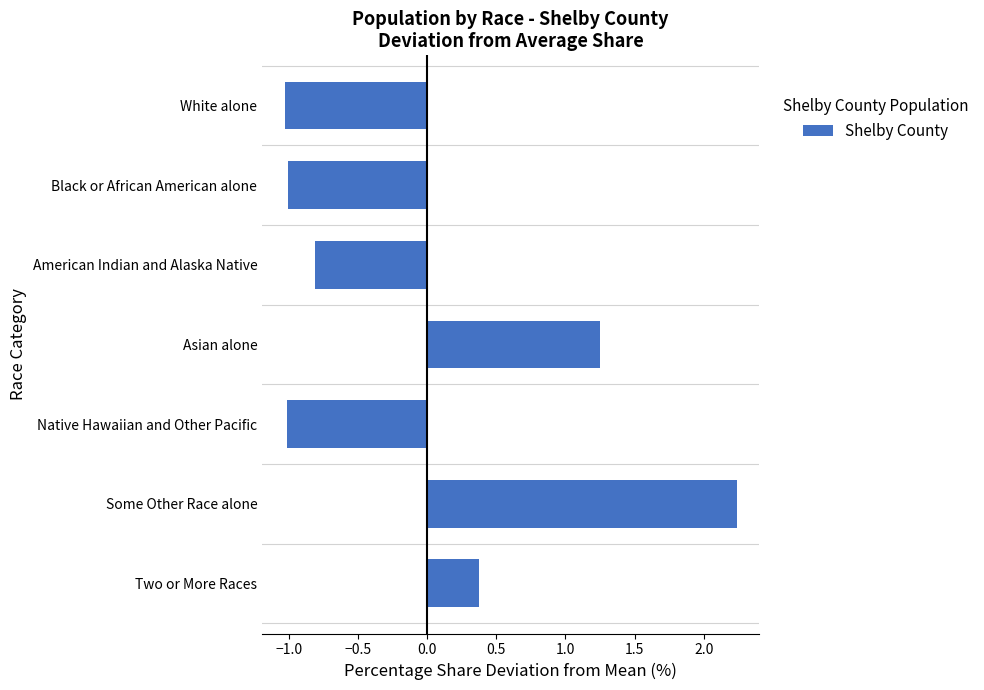

Which category has the highest value across all series?

Some Other Race alone